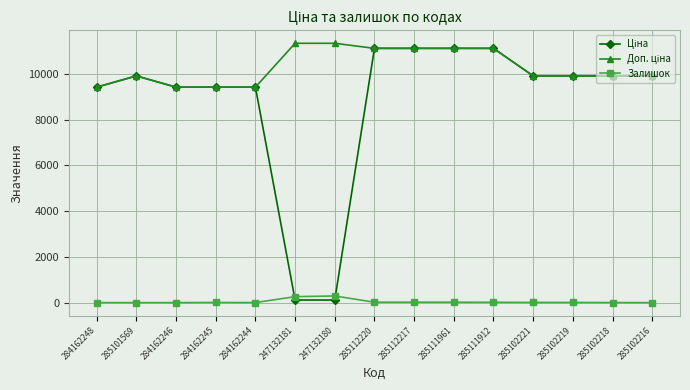

True or false: Залишок has a value of 7.0 at 285102219.

True